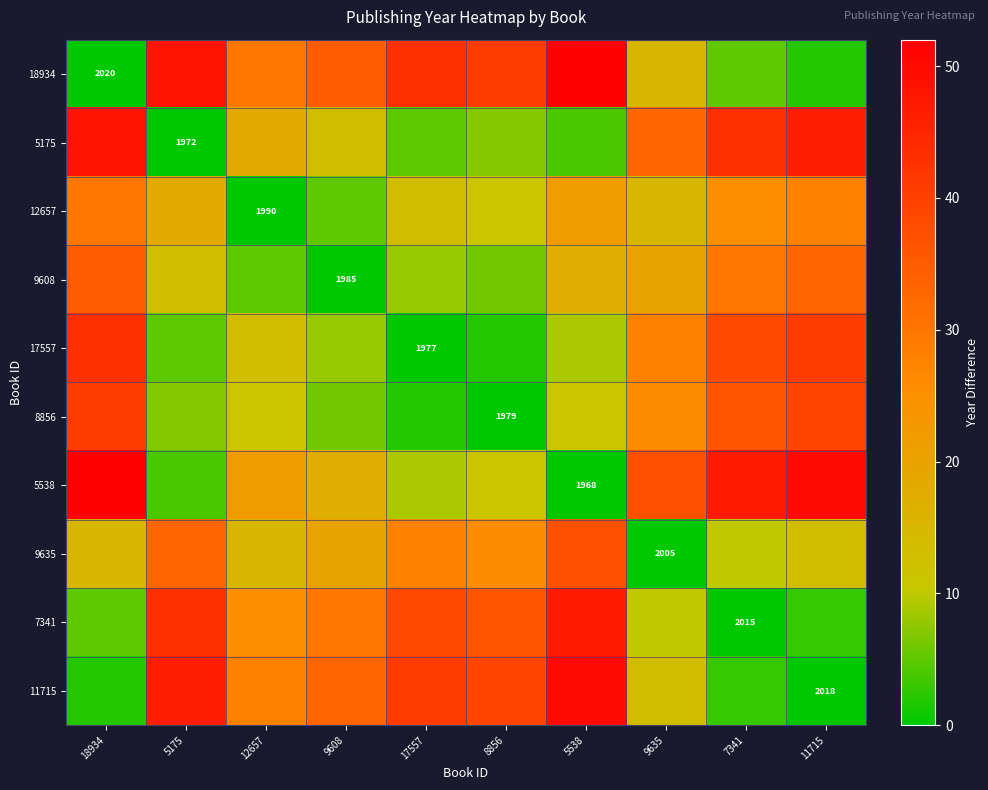

Which category has the highest value across all series?

5538